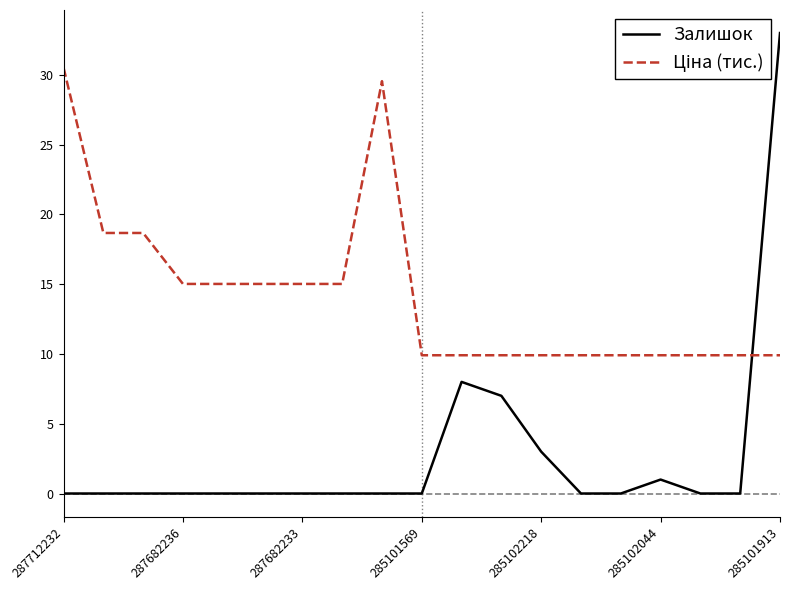

Which series has the largest range (max minus min)?

Залишок